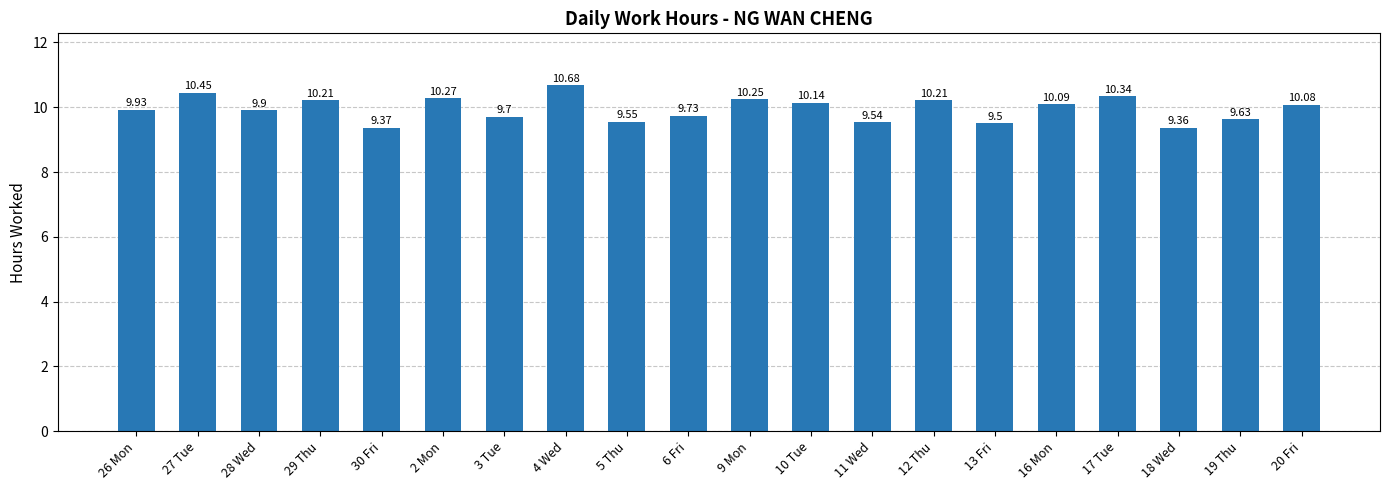

Approximately how many times larger is the value at 13 Fri compared to 12 Thu?

0.9